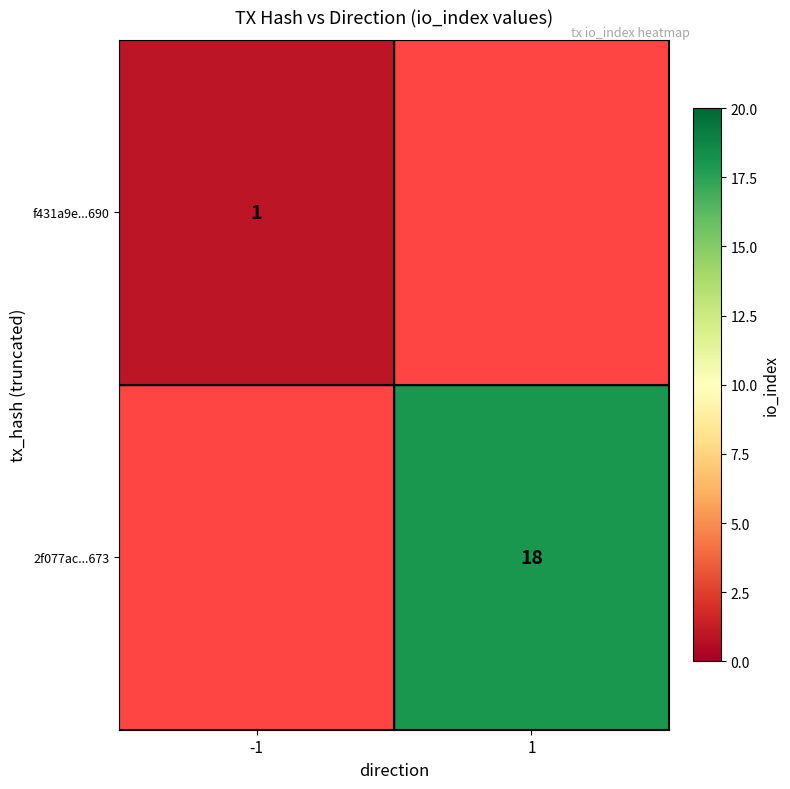

True or false: 2f077ac...673 has a value of 18 at 1.

True